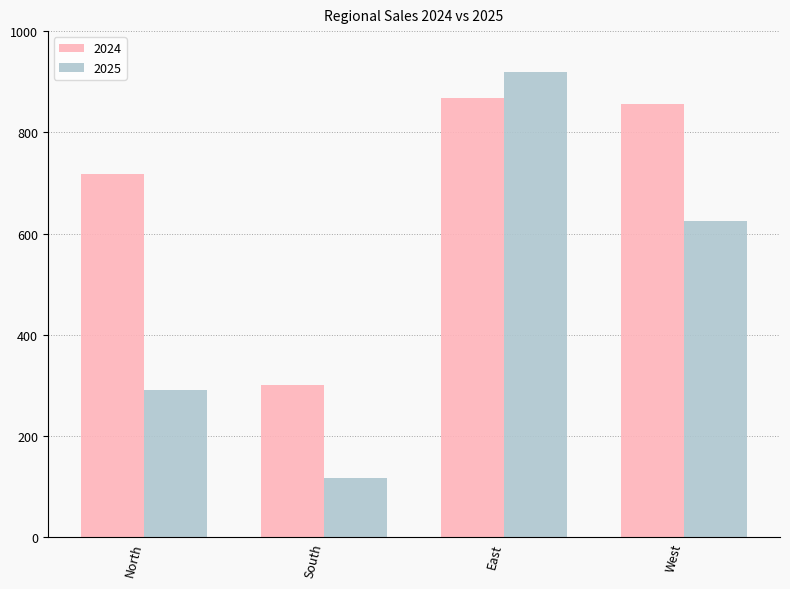

What is the approximate value of 2024 at West?

856